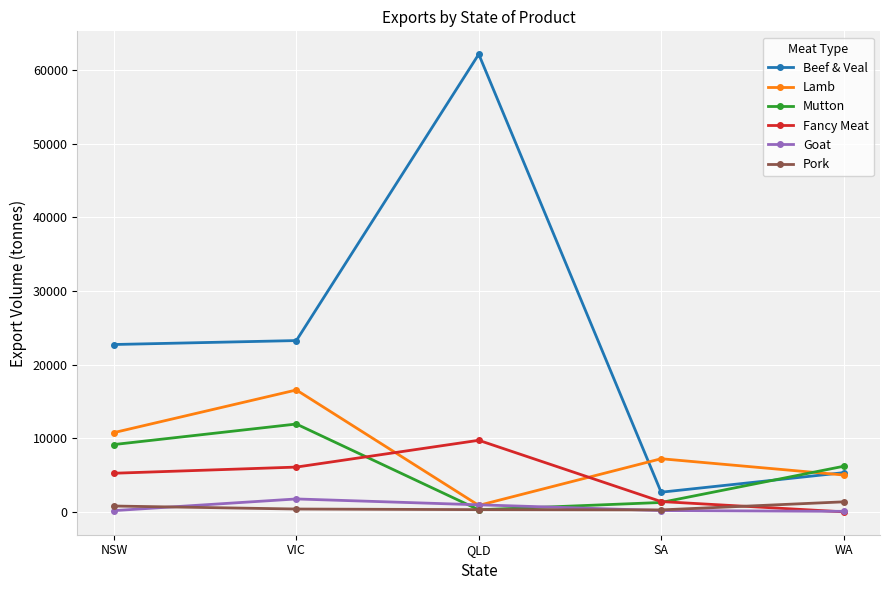

What is the spread (max minus min) of values at VIC?

22869.9